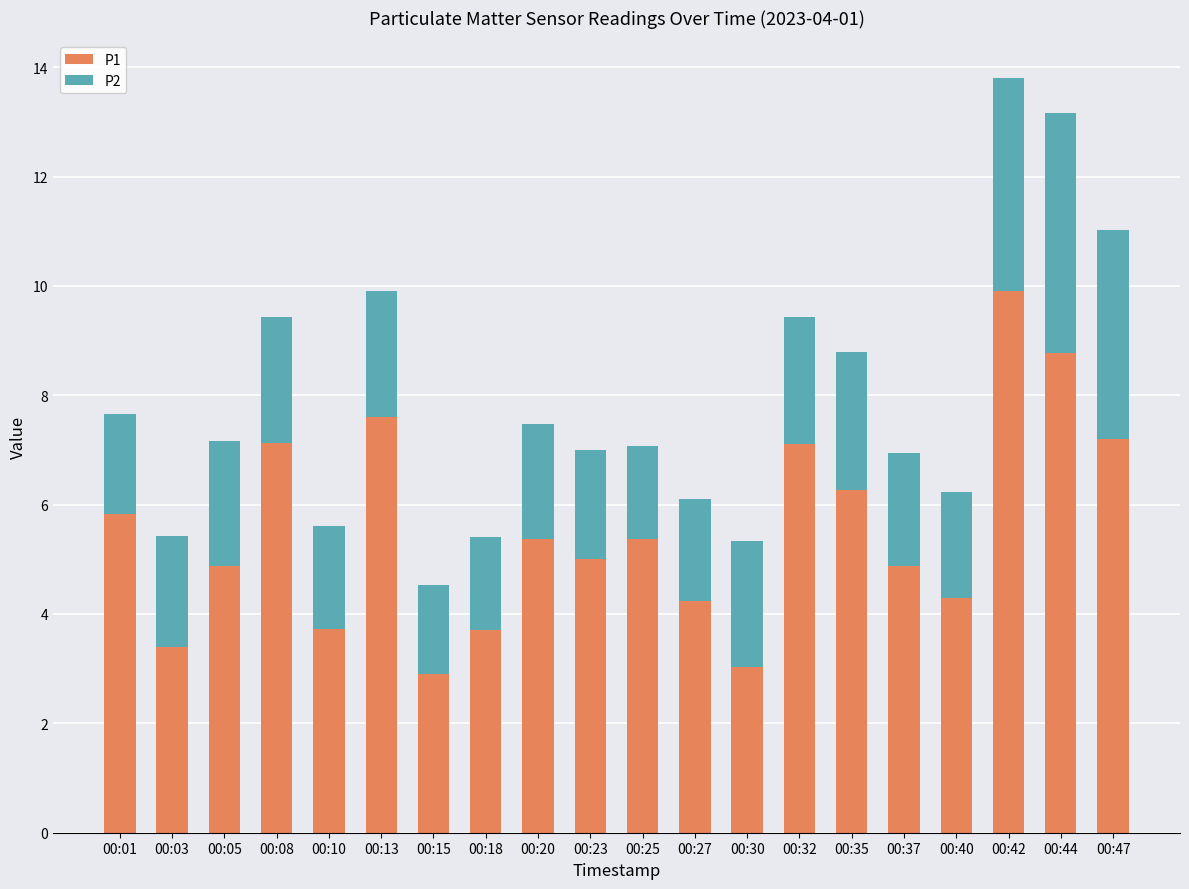

What is the total value across all series at 00:03?

5.4